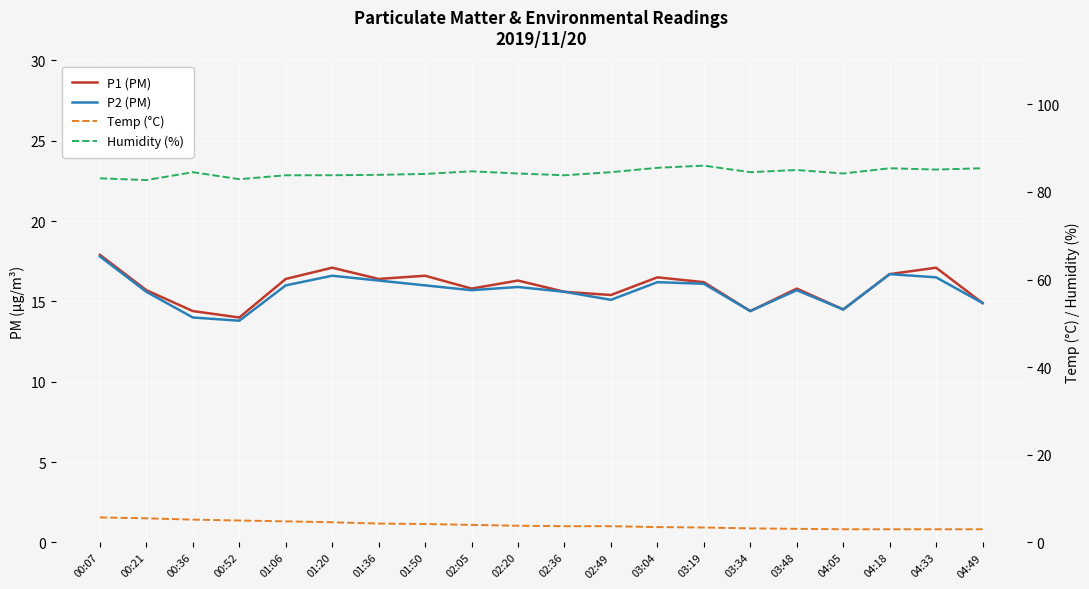

Count the number of data series in this chart.

4